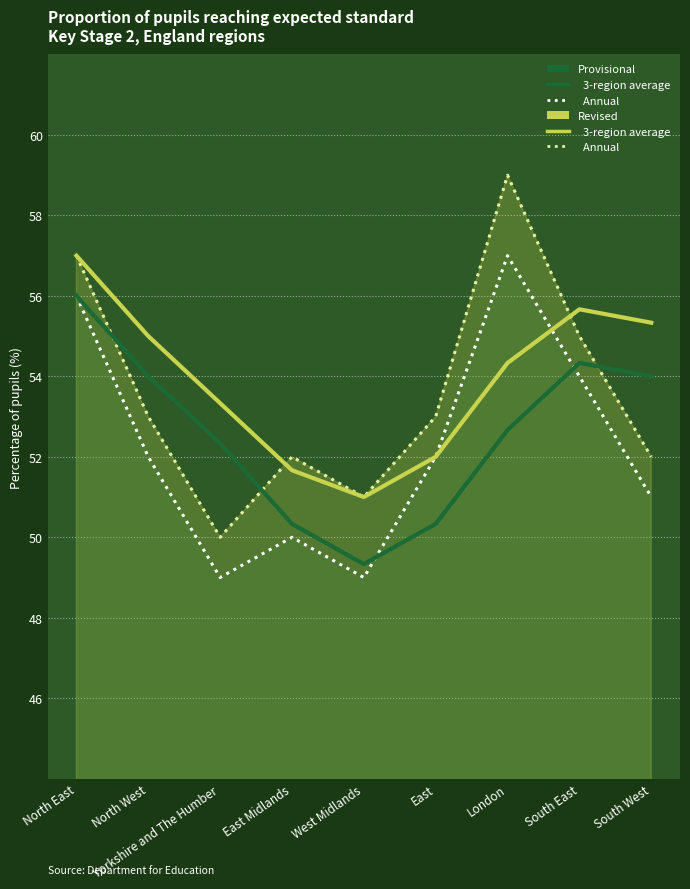

Rank the series by their average value, from highest to lowest.

Revised – 3-region avg, Revised – Annual, Provisional – 3-region avg, Provisional – Annual